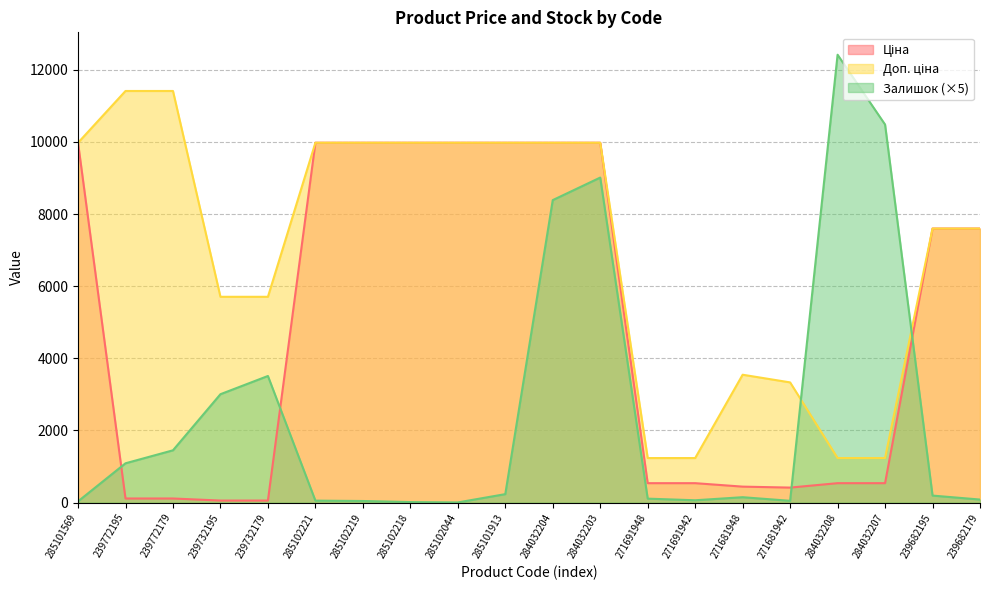

Does the chart display data point markers on the line(s)?

No